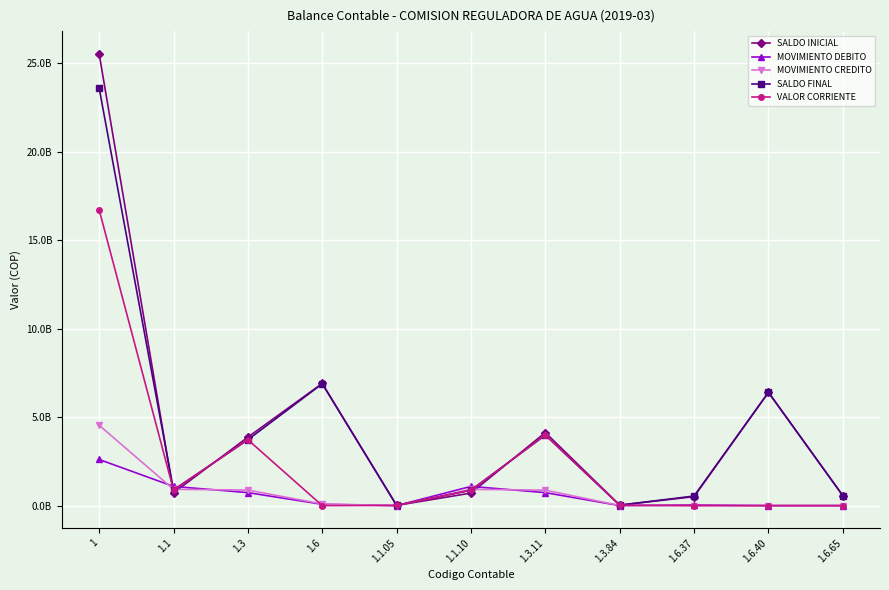

List the labels in order of SALDO INICIAL value, largest first.

1, 1.6, 1.6.40, 1.3.11, 1.3, 1.1, 1.1.10, 1.6.65, 1.6.37, 1.3.84, 1.1.05